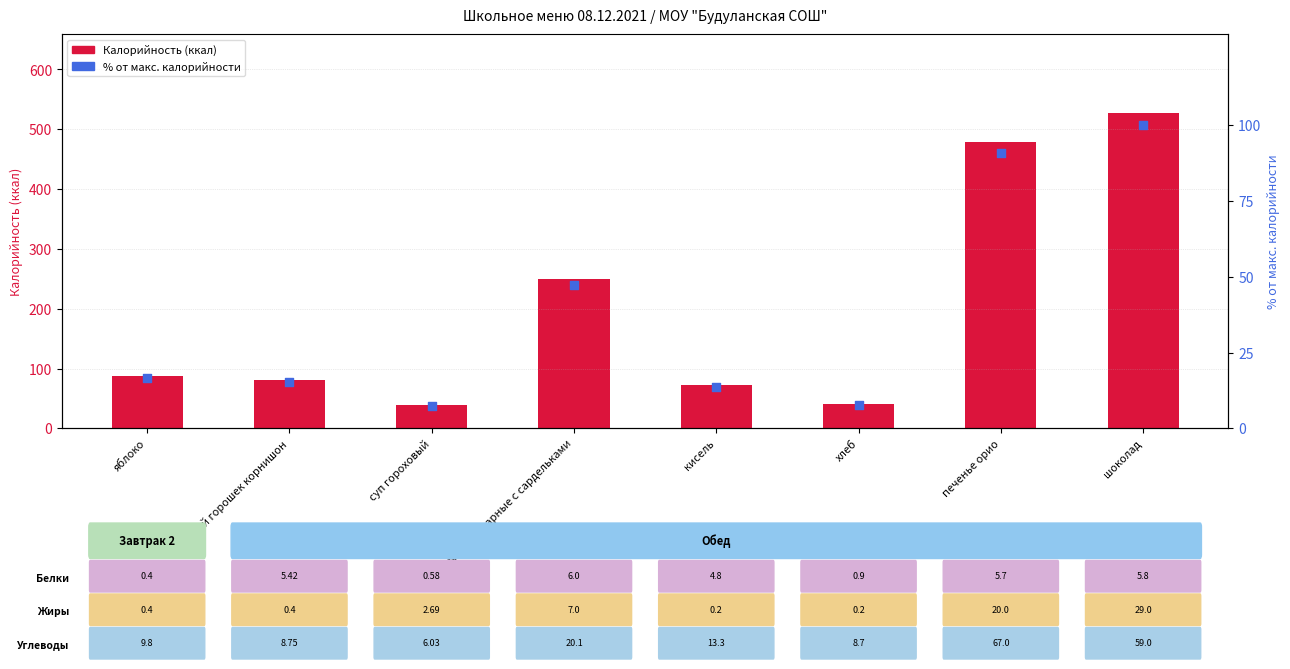

What are all the series names shown in the legend?

Калорийность, % от макс. калорийности